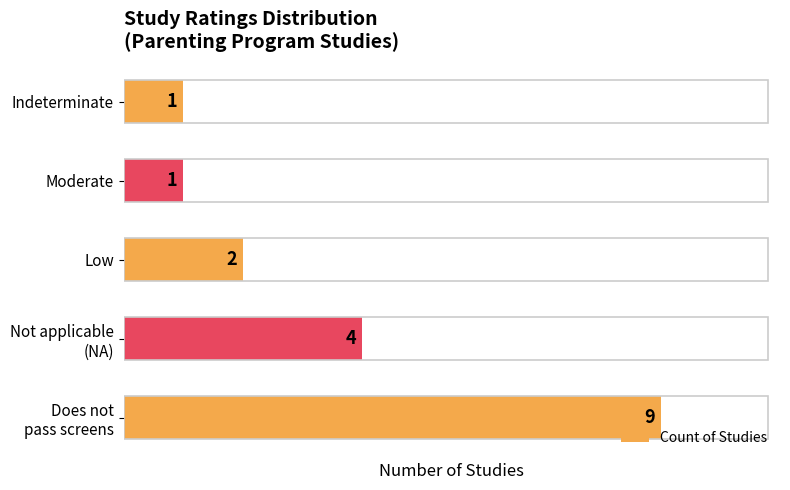

Is it true that the value at Low is 2?

True